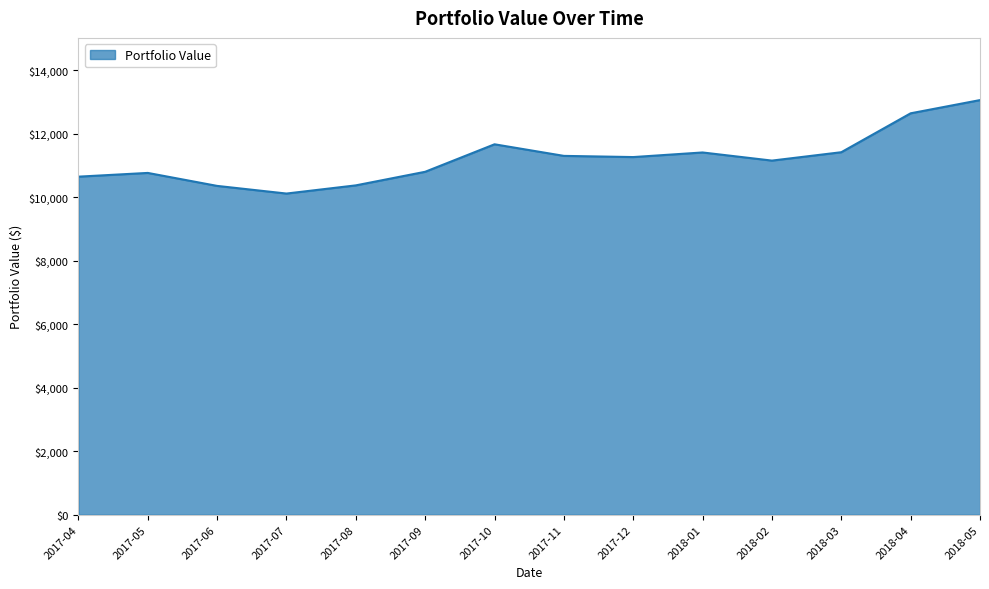

What is the difference between the maximum and minimum values?

2944.8